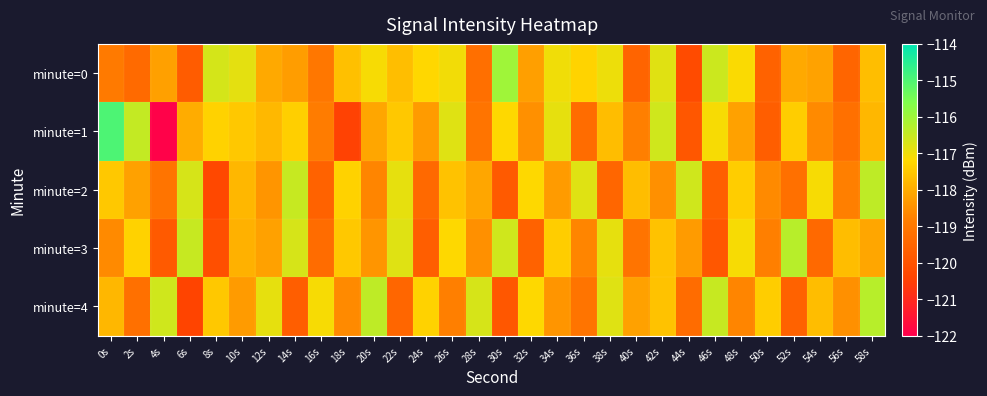

Reading left to right, transcribe all the data shown in this chart.

minute=0: 0s=-118.9	2s=-119.4	4s=-118.2	6s=-119.8	8s=-116.7	10s=-116.9	12s=-118.0	14s=-118.3	16s=-119.0	18s=-117.6	20s=-117.1	22s=-117.7	24s=-117.2	26s=-117.0	28s=-119.2	30s=-116.0	32s=-118.2	34s=-117.0	36s=-117.3	38s=-117.0	40s=-119.5	42s=-116.8	44s=-120.2	46s=-116.5	48s=-117.1	50s=-119.6	52s=-118.0	54s=-118.2	56s=-119.5	58s=-117.7
minute=1: 0s=-115.0	2s=-116.5	4s=-121.9	6s=-118.0	8s=-117.3	10s=-117.5	12s=-117.8	14s=-117.4	16s=-118.9	18s=-120.5	20s=-118.1	22s=-117.5	24s=-118.3	26s=-116.8	28s=-119.1	30s=-117.2	32s=-118.5	34s=-116.9	36s=-119.3	38s=-117.7	40s=-118.8	42s=-116.6	44s=-119.9	46s=-117.1	48s=-118.2	50s=-119.7	52s=-117.4	54s=-118.6	56s=-119.2	58s=-117.8
minute=2: 0s=-117.5	2s=-118.2	4s=-119.1	6s=-116.7	8s=-120.3	10s=-117.8	12s=-118.4	14s=-116.5	16s=-119.6	18s=-117.3	20s=-118.7	22s=-116.9	24s=-119.4	26s=-117.6	28s=-118.1	30s=-119.8	32s=-117.2	34s=-118.3	36s=-116.8	38s=-119.5	40s=-117.7	42s=-118.5	44s=-116.6	46s=-119.7	48s=-117.4	50s=-118.6	52s=-119.2	54s=-117.1	56s=-118.8	58s=-116.4
minute=3: 0s=-118.6	2s=-117.3	4s=-119.8	6s=-116.5	8s=-120.1	10s=-117.9	12s=-118.2	14s=-116.7	16s=-119.3	18s=-117.5	20s=-118.4	22s=-116.8	24s=-119.7	26s=-117.2	28s=-118.5	30s=-116.6	32s=-119.6	34s=-117.4	36s=-118.7	38s=-116.9	40s=-119.1	42s=-117.6	44s=-118.3	46s=-119.9	48s=-117.1	50s=-118.8	52s=-116.3	54s=-119.4	56s=-117.7	58s=-118.1
minute=4: 0s=-117.8	2s=-119.2	4s=-116.6	6s=-120.4	8s=-117.5	10s=-118.3	12s=-116.9	14s=-119.7	16s=-117.1	18s=-118.6	20s=-116.4	22s=-119.5	24s=-117.3	26s=-118.8	28s=-116.7	30s=-119.9	32s=-117.2	34s=-118.4	36s=-119.1	38s=-116.8	40s=-118.2	42s=-117.6	44s=-119.3	46s=-116.5	48s=-118.7	50s=-117.4	52s=-119.6	54s=-117.7	56s=-118.5	58s=-116.3